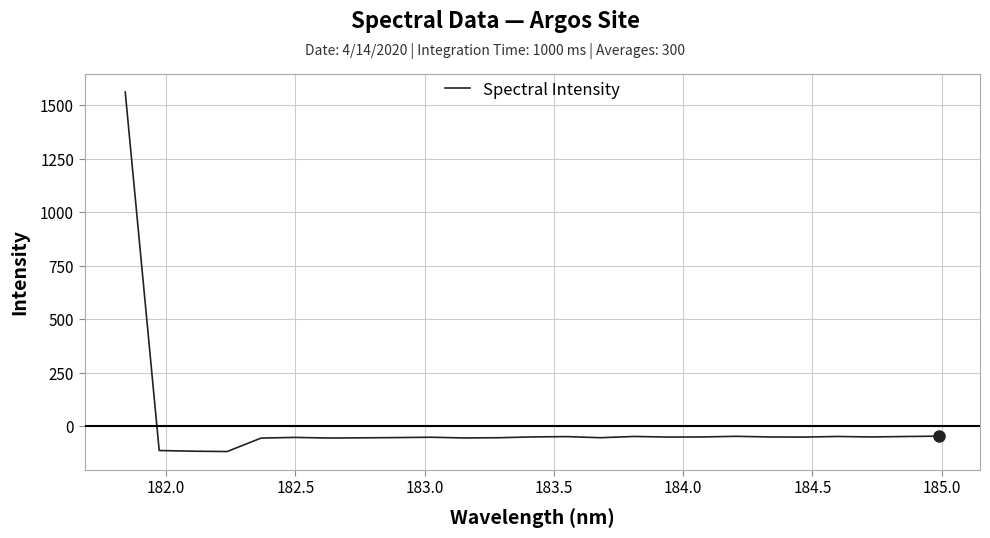

What is the greatest value displayed?

1562.6